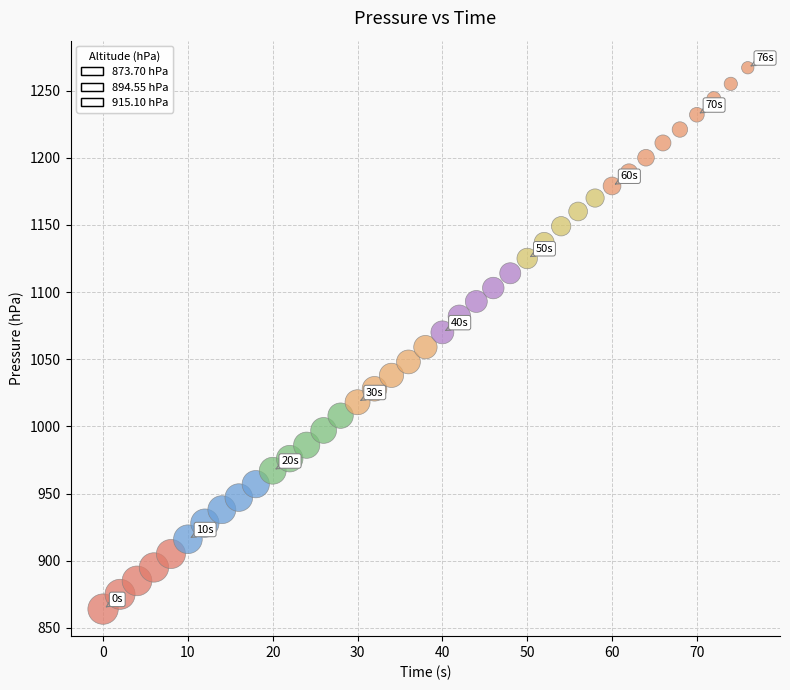

What is the range of Y values (max minus min)?

403